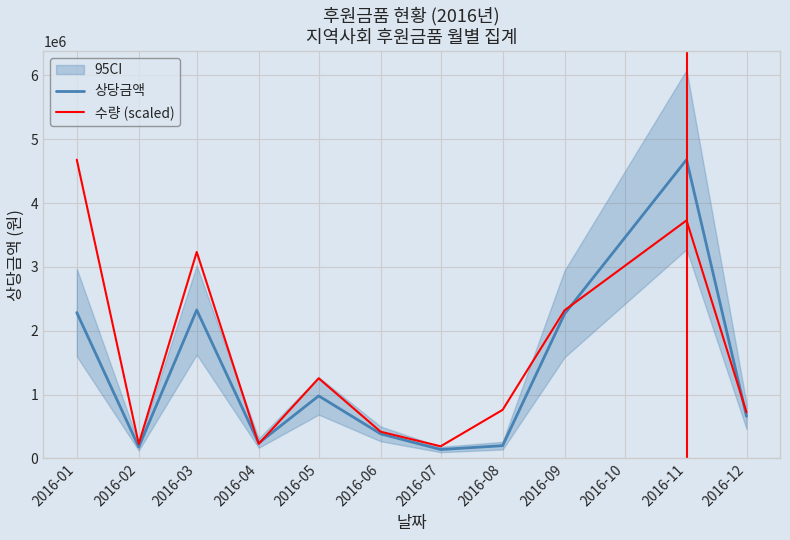

Reading left to right, transcribe all the data shown in this chart.

상당금액: 2285000.0	180000.0	2325000.0	240000.0	980000.0	385000.0	140000.0	200000.0	2265000.0	4680000.0	660000.0
수량 (scaled): 4680000.0	228292.7	3234146.3	228292.7	1255609.8	418536.6	190243.9	760975.6	2320975.6	3728780.5	722926.8